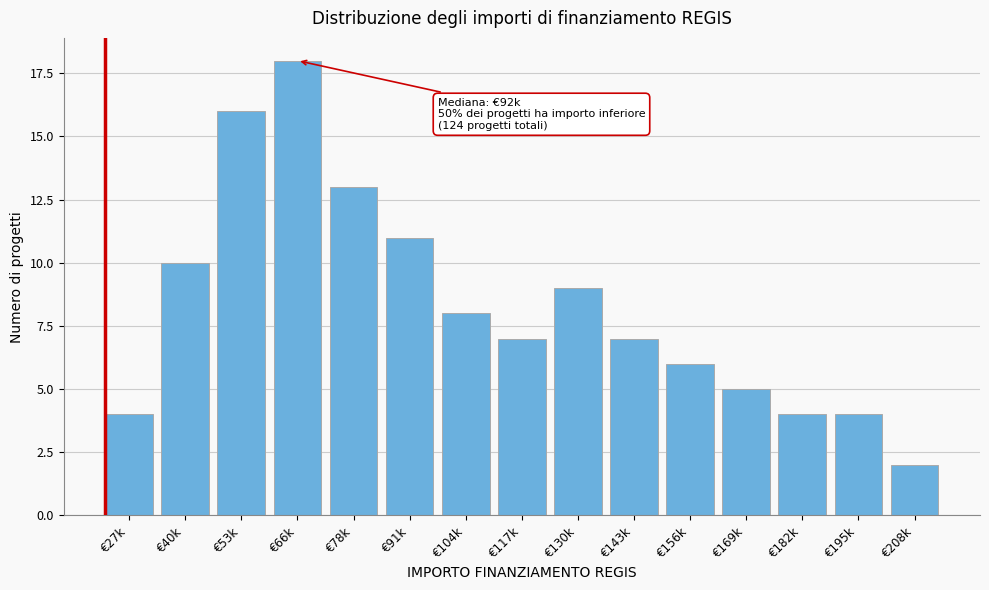

Reading left to right, what are all the values shown in this chart?

€27k=4	€40k=10	€53k=16	€66k=18	€78k=13	€91k=11	€104k=8	€117k=7	€130k=9	€143k=7	€156k=6	€169k=5	€182k=4	€195k=4	€208k=2